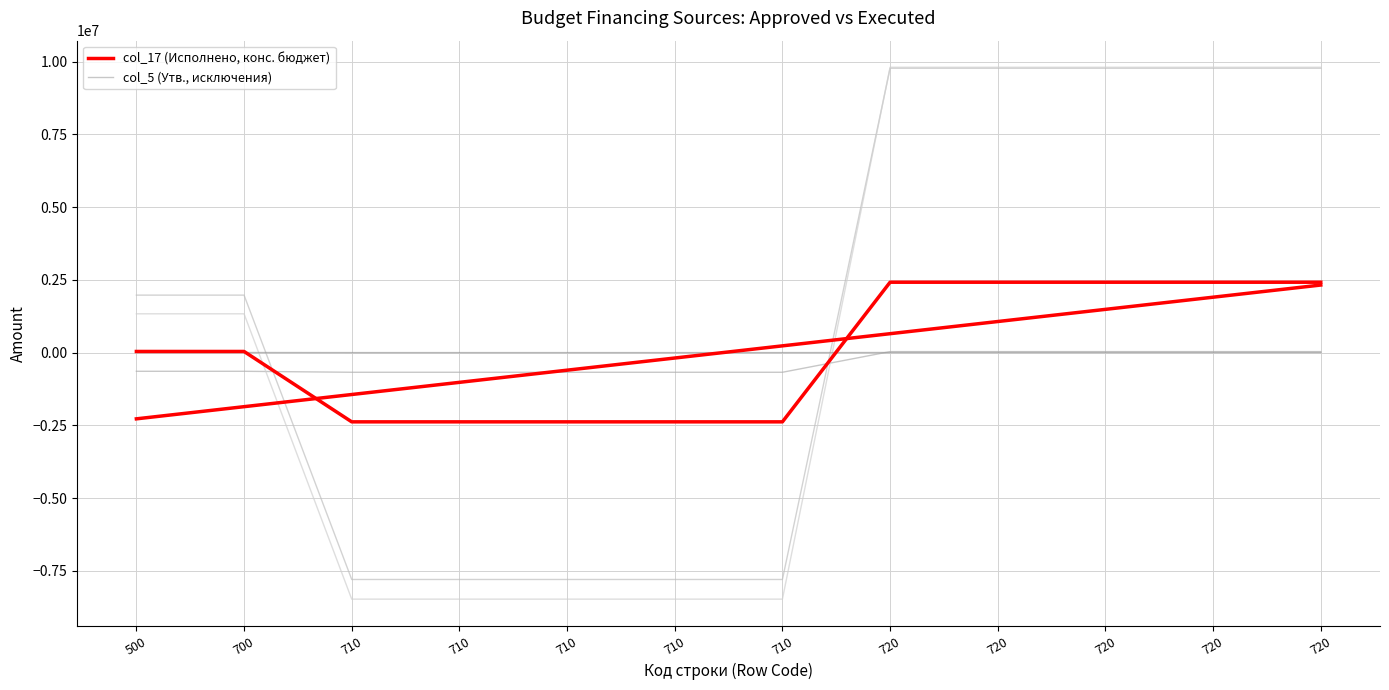

Does the chart have visible grid lines?

Yes